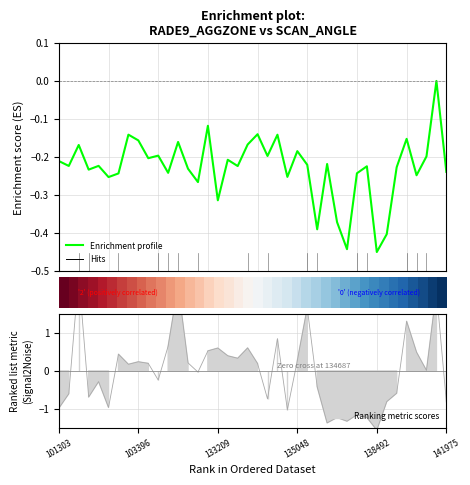

At how many categories does at least one series exceed 0?

20